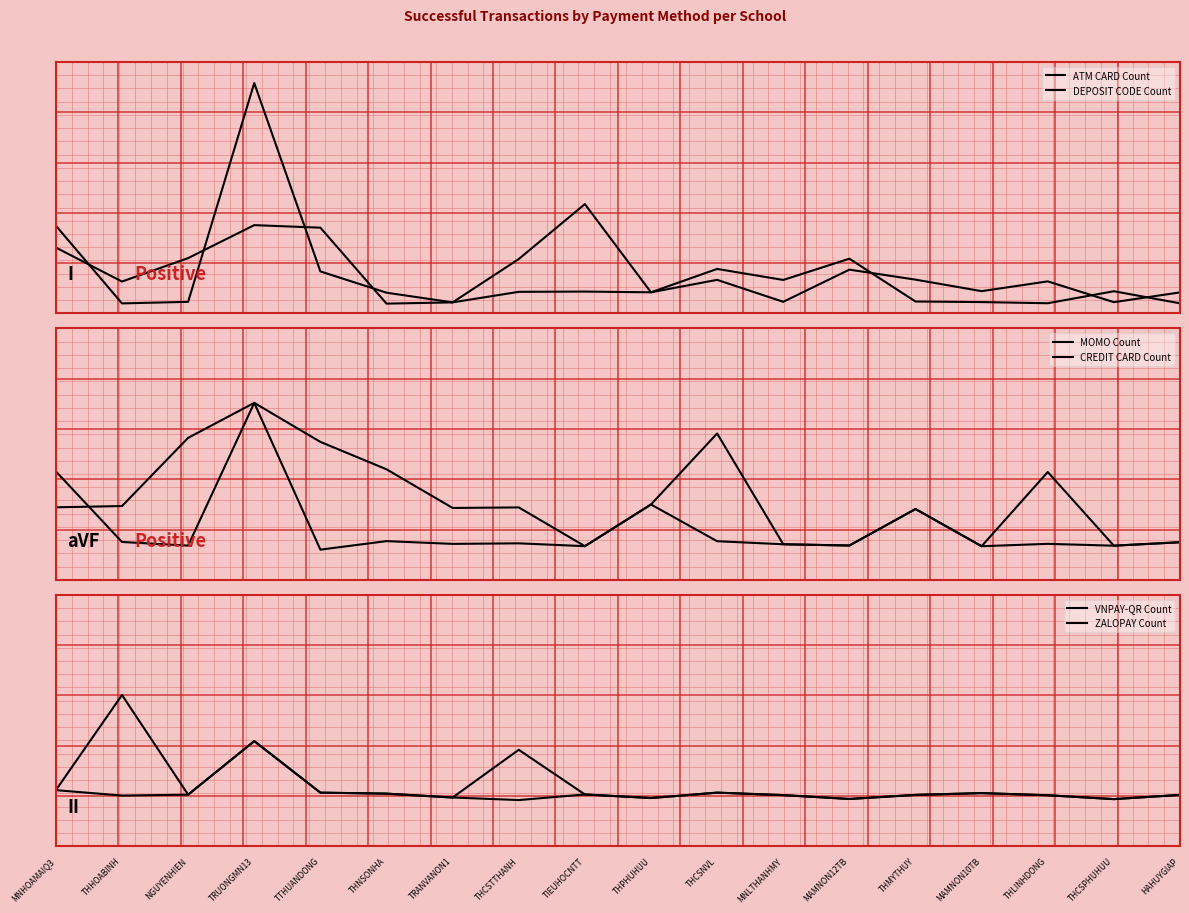

The value of ZALOPAY Count at THLINHDONG is 0.0. True or false?

False